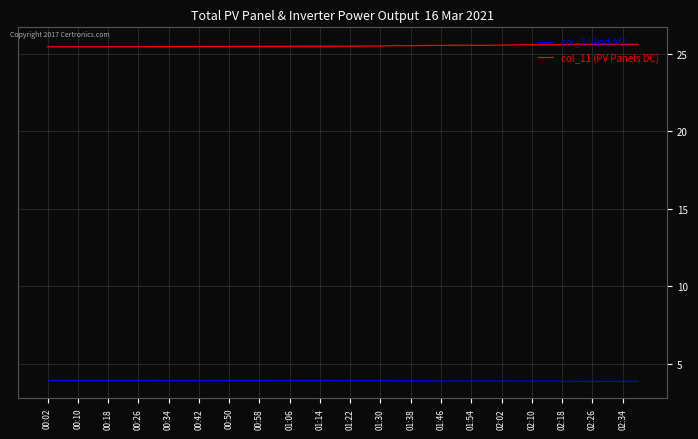

List the series in order of their overall mean, highest first.

col_11 (PV Panels DC), col_3 (Grid AC)